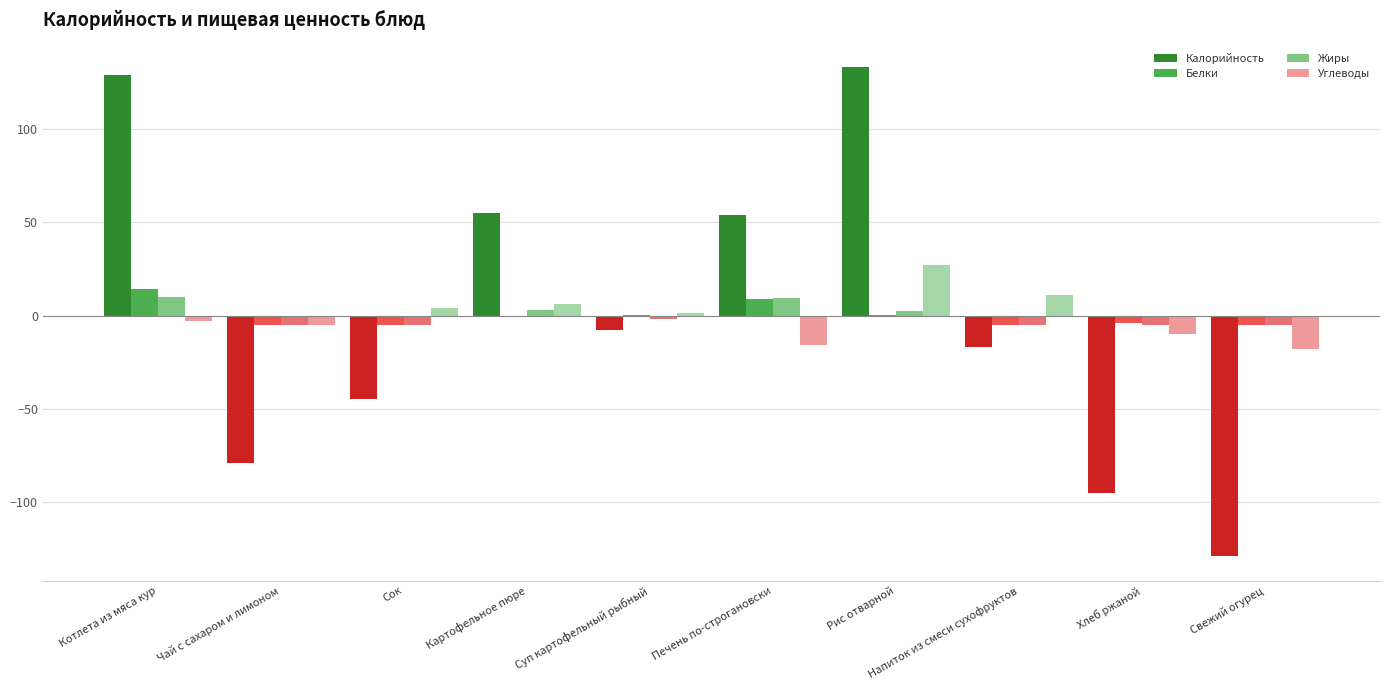

The value of Жиры at Сок is -4.7. True or false?

True